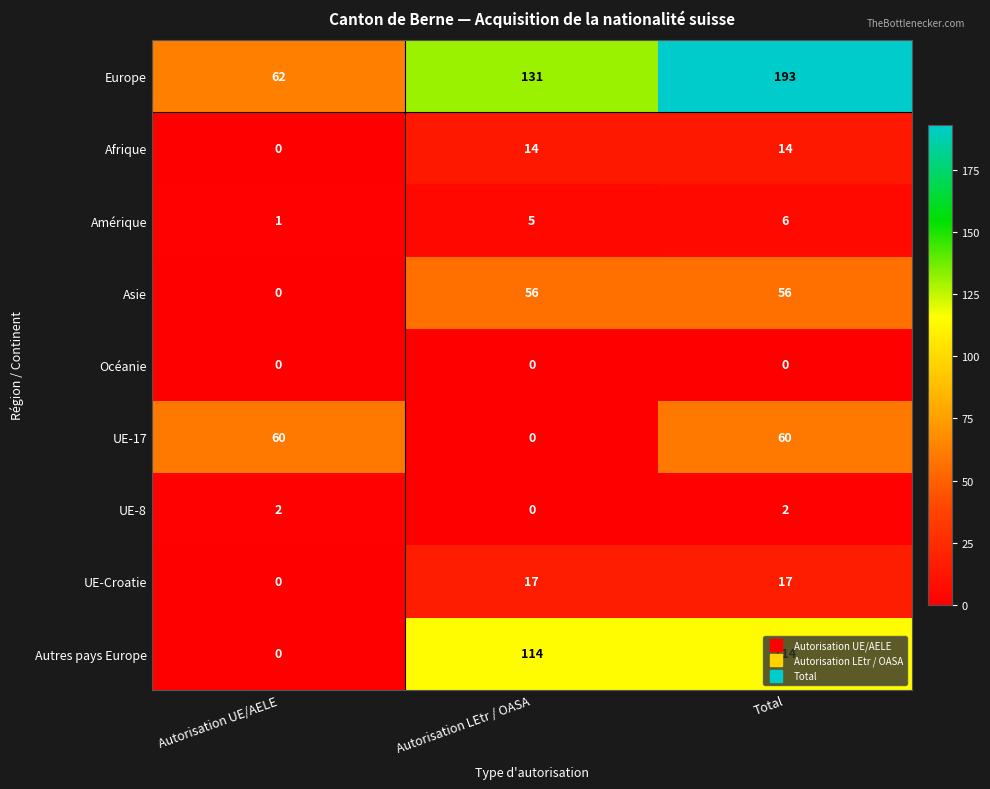

Rank the series at Total from lowest to highest value.

Océanie, UE-8, Amérique, Afrique, UE-Croatie, Asie, UE-17, Autres pays Europe, Europe